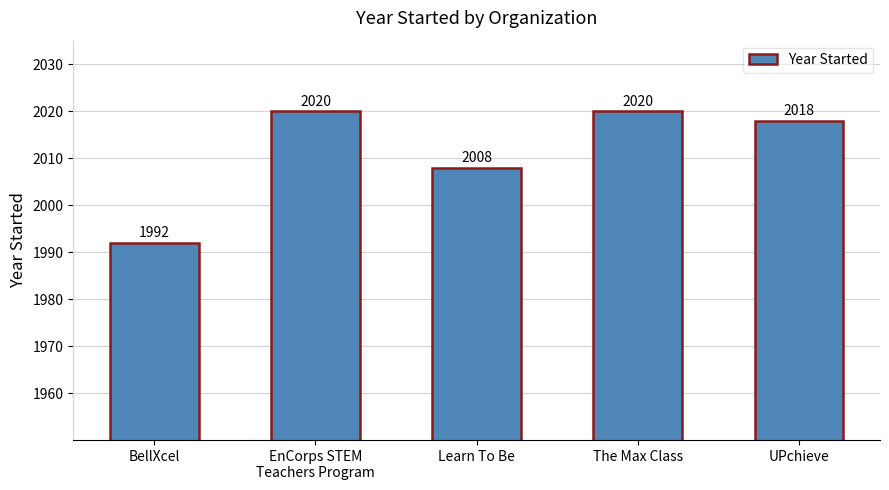

How many distinct data groups are displayed?

1